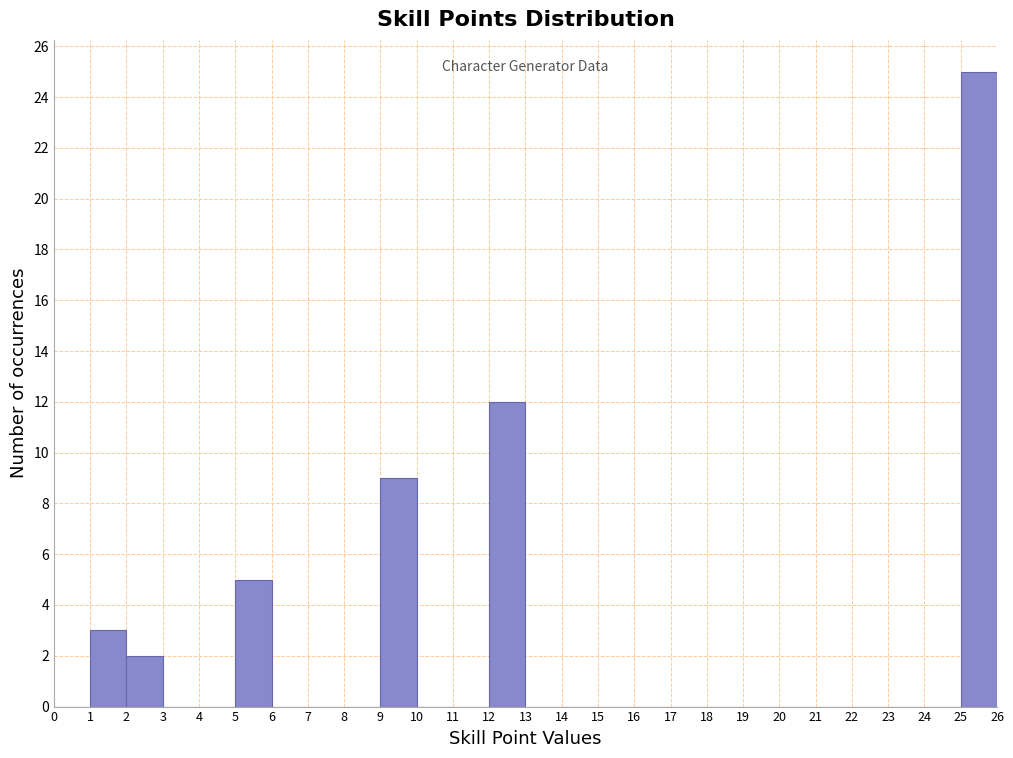

What is the height of the bar covering 2 to 3 on the x-axis? The values are not printed on the chart, so give them approximately, as read against the axis.

2